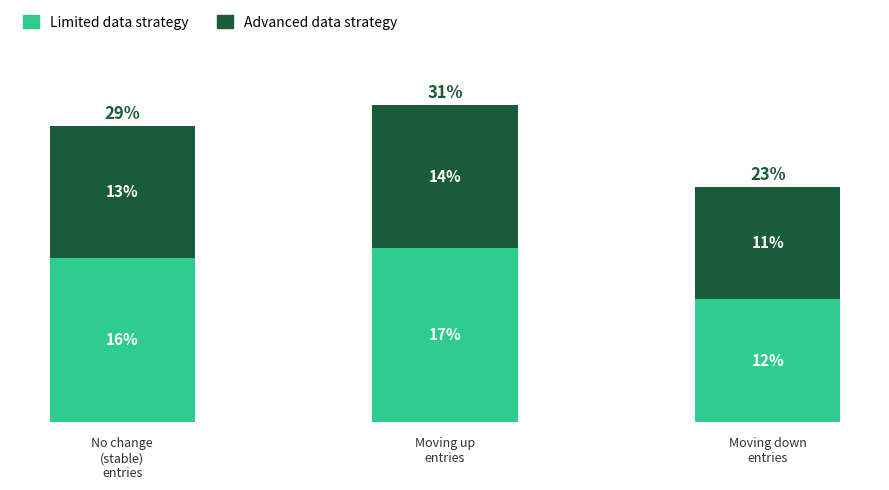

What is the approximate value of Advanced data strategy at Moving up
entries?

14